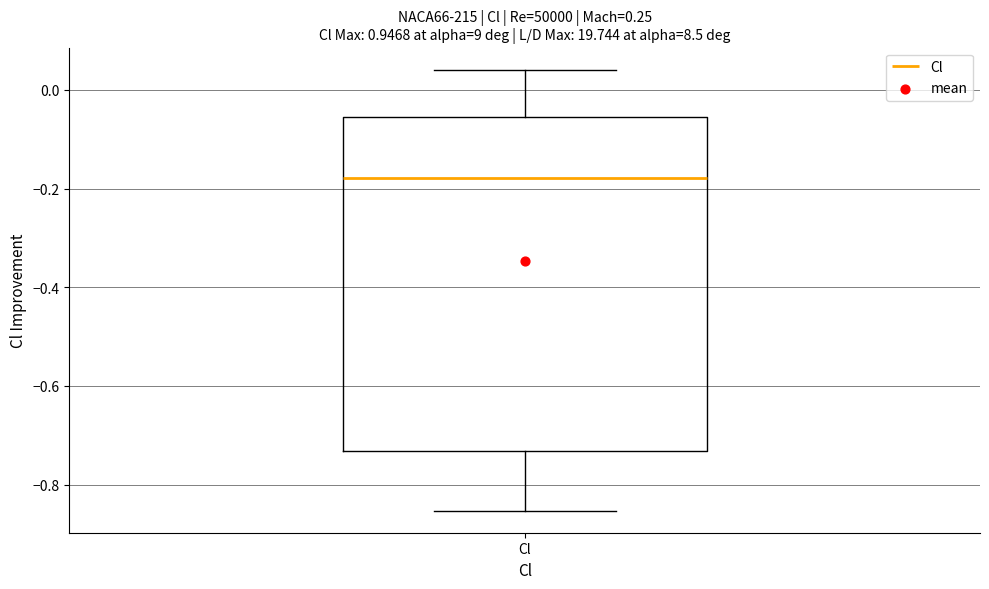

Where is the upper edge of the box for Cl on the y-axis? The values are not printed on the chart, so give them approximately, as read against the axis.

-0.06